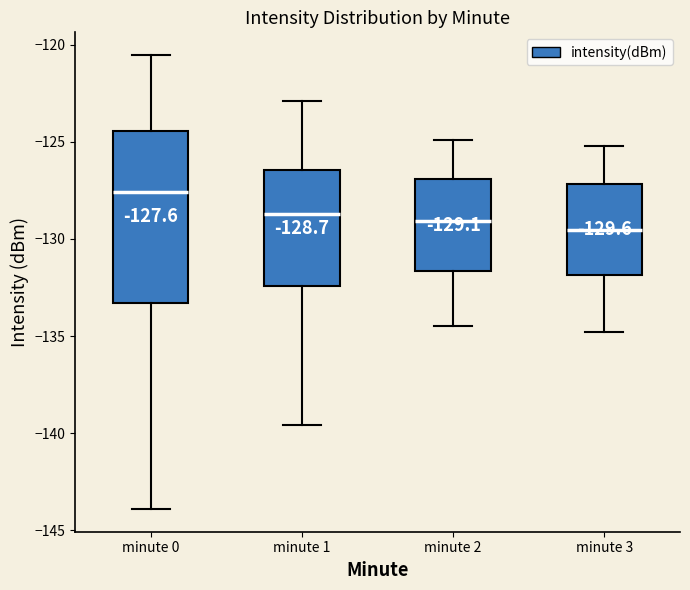

Which box has the highest median line?

minute 0